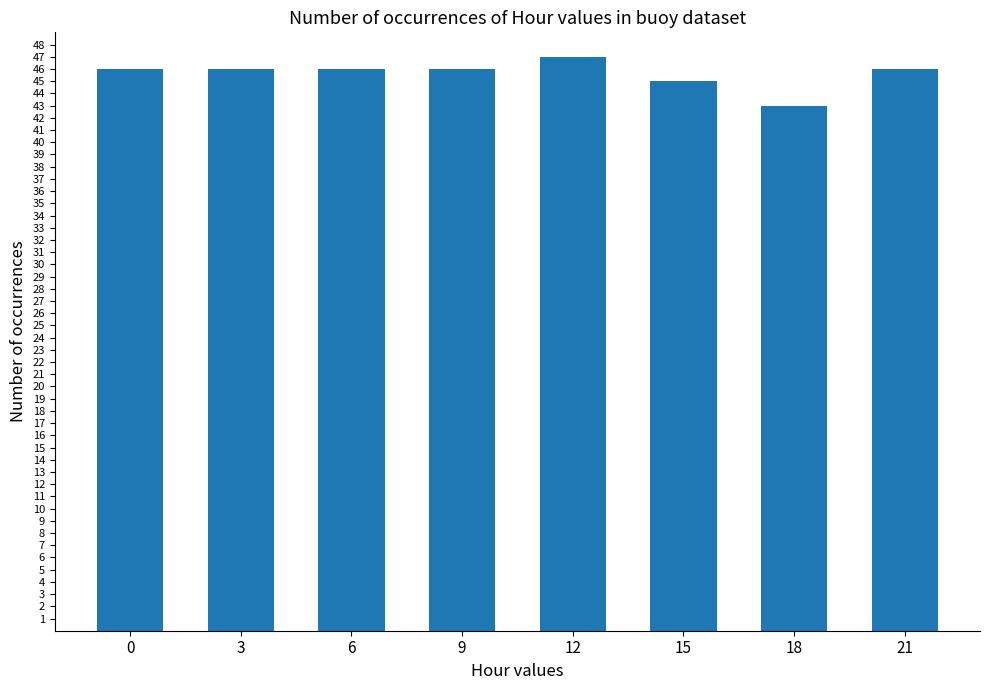

What is the change in value from 9 to 12?

+1